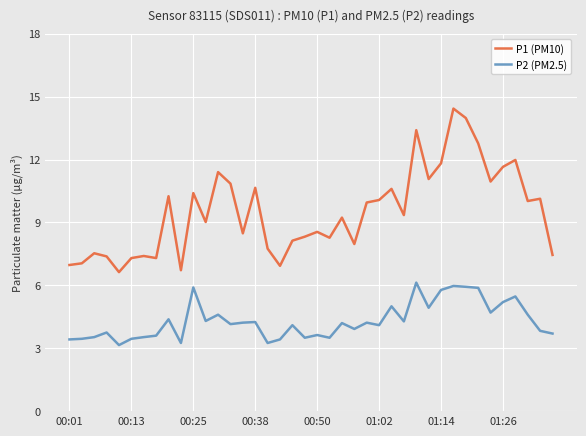

Rank the series by their maximum value, from lowest to highest.

P2 (PM2.5), P1 (PM10)